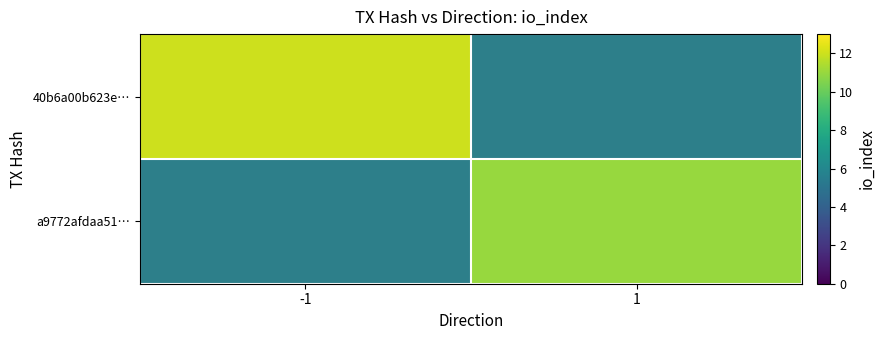

Which label corresponds to the largest value in the chart?

-1